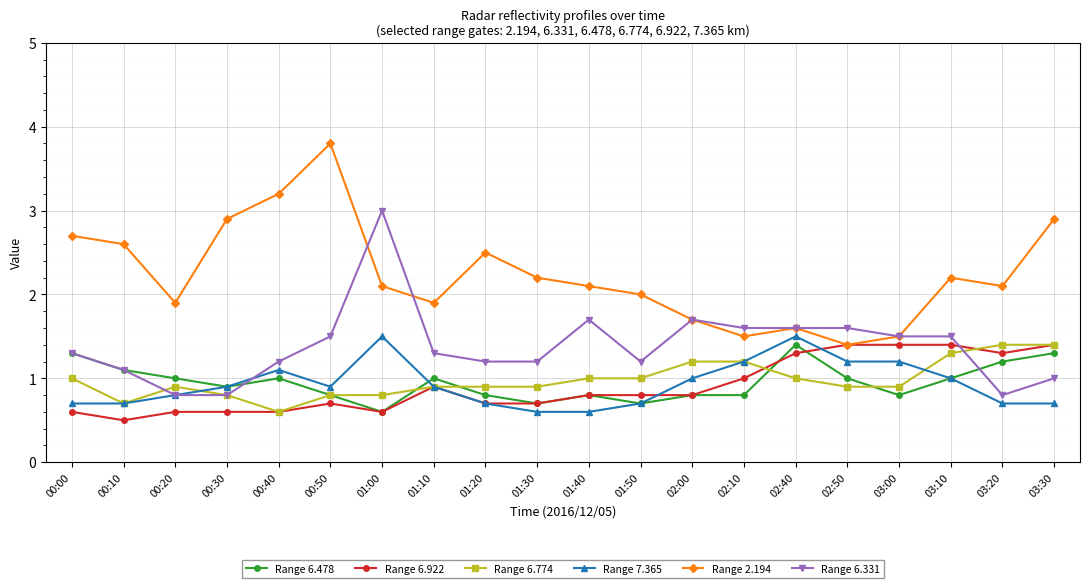

At which label does Range 6.478 reach its minimum?

01:00